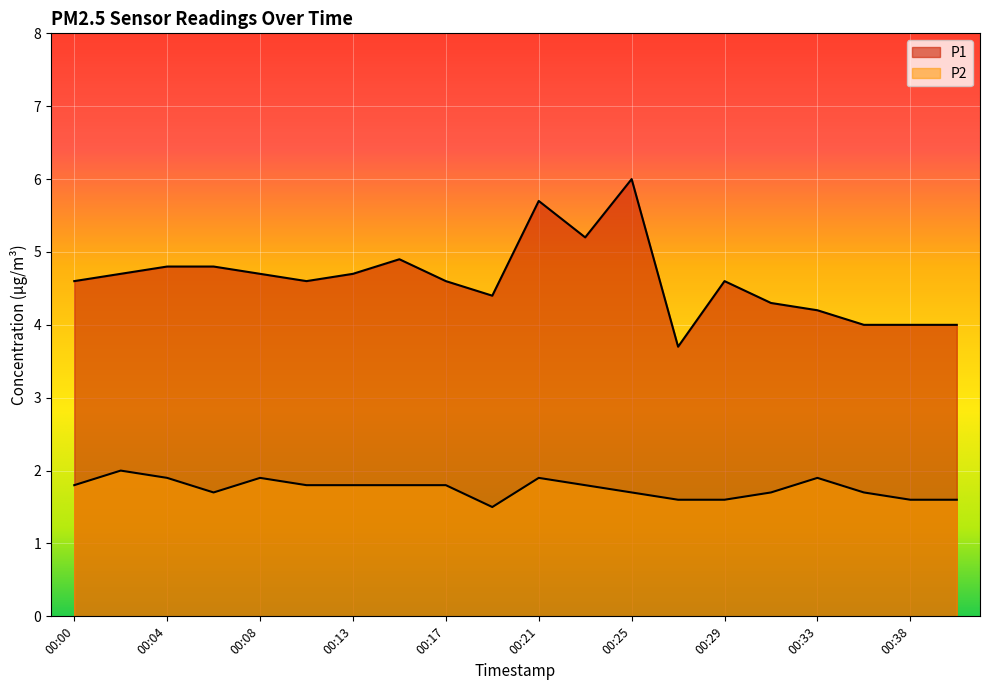

Reading left to right, what are all the values shown in this chart?

P1: 00:00=4.6	00:02=4.7	00:04=4.8	00:06=4.8	00:08=4.7	00:10=4.6	00:13=4.7	00:15=4.9	00:17=4.6	00:19=4.4	00:21=5.7	00:23=5.2	00:25=6.0	00:27=3.7	00:29=4.6	00:31=4.3	00:33=4.2	00:36=4.0	00:38=4.0	00:40=4.0
P2: 00:00=1.8	00:02=2.0	00:04=1.9	00:06=1.7	00:08=1.9	00:10=1.8	00:13=1.8	00:15=1.8	00:17=1.8	00:19=1.5	00:21=1.9	00:23=1.8	00:25=1.7	00:27=1.6	00:29=1.6	00:31=1.7	00:33=1.9	00:36=1.7	00:38=1.6	00:40=1.6